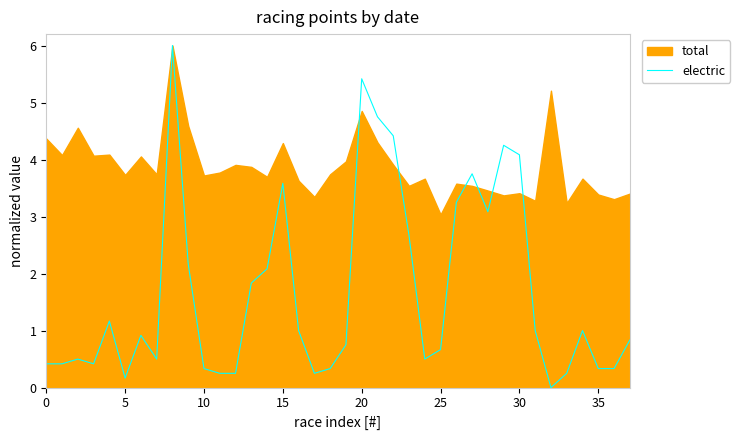

What is the highest value of the electric series?

6.0